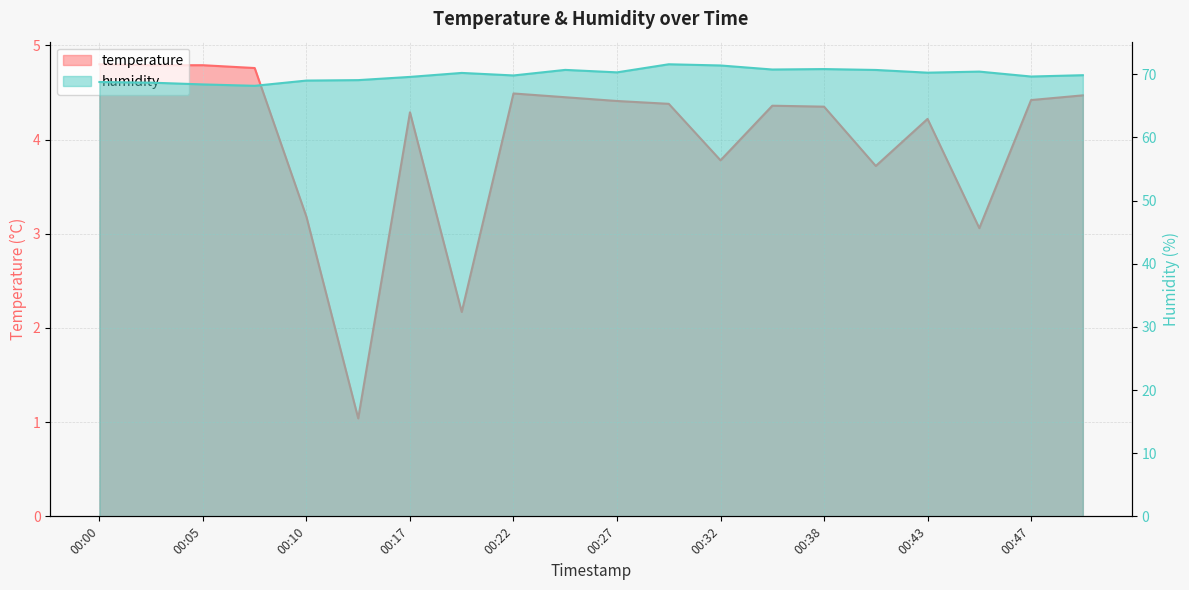

Which series has the widest spread of values?

temperature